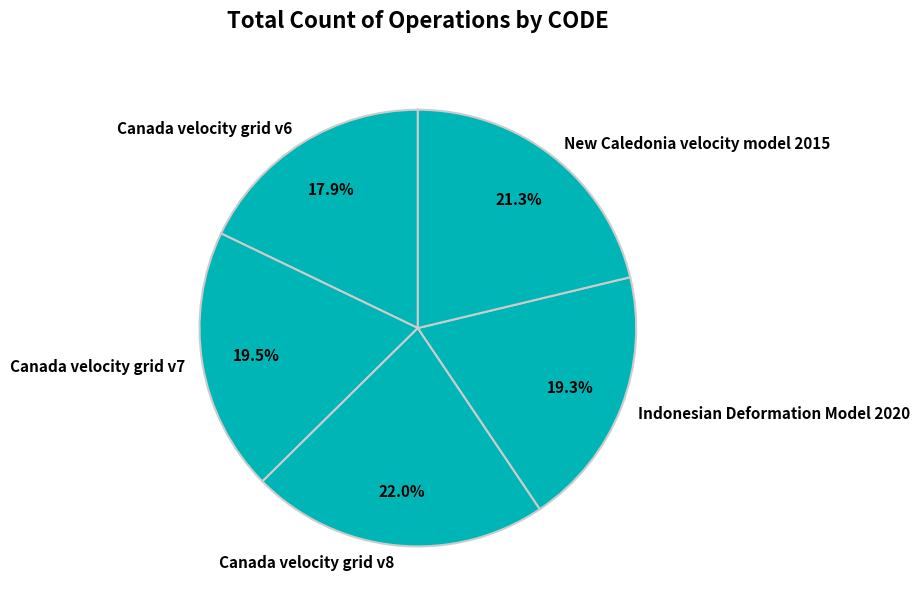

Combined, what portion of the pie is Canada velocity grid v7 and Indonesian Deformation Model 2020?

38.8%